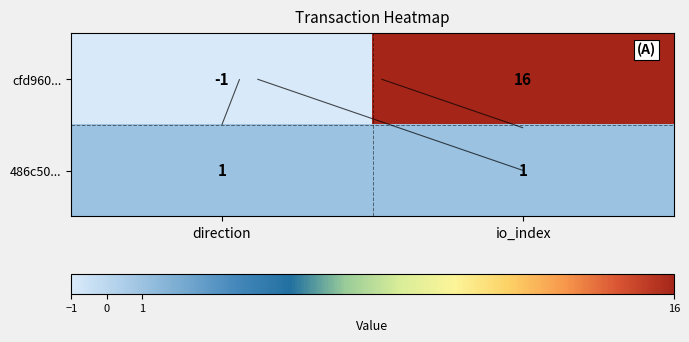

Which series has the largest total across all categories?

cfd960...